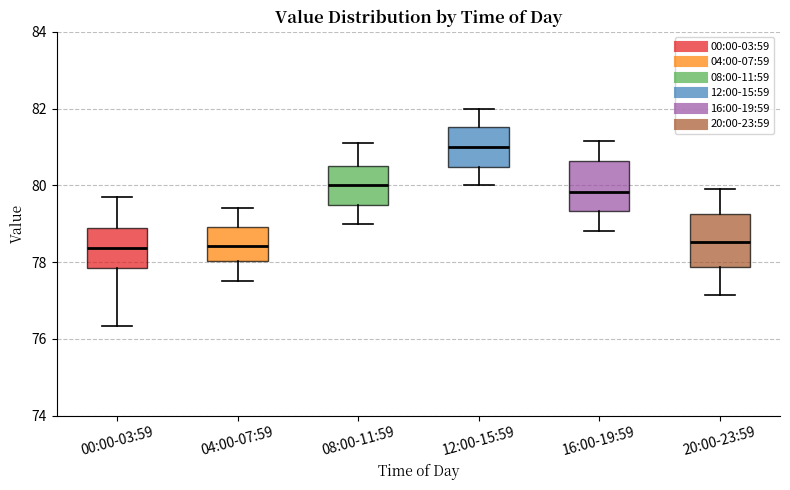

Reading left to right, transcribe this box plot: for each box, give where its median line is, the range the box spans, and where its two whiskers end, as read against the y-axis. The values are not printed on the chart, so give them approximately, as read against the axis.

00:00-03:59: median 78.4, box 77.8 to 78.8, whiskers 76.4 to 79.6
04:00-07:59: median 78.4, box 78.0 to 79.0, whiskers 77.6 to 79.4
08:00-11:59: median 80.0, box 79.4 to 80.6, whiskers 79.0 to 81.2
12:00-15:59: median 81.0, box 80.4 to 81.6, whiskers 80.0 to 82.0
16:00-19:59: median 79.8, box 79.4 to 80.6, whiskers 78.8 to 81.2
20:00-23:59: median 78.6, box 77.8 to 79.2, whiskers 77.2 to 80.0